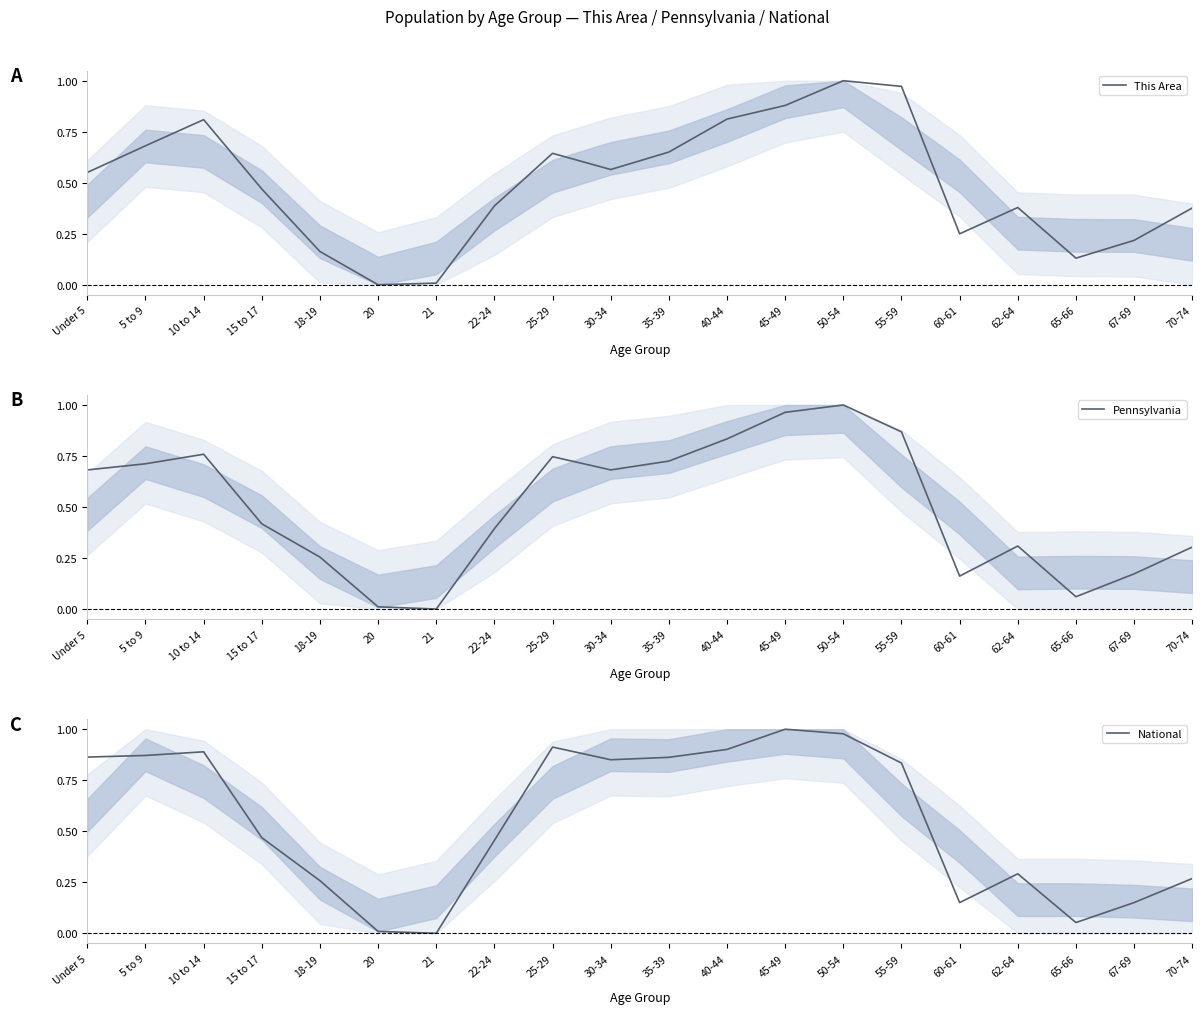

At which category does National reach its first local peak?

10 to 14